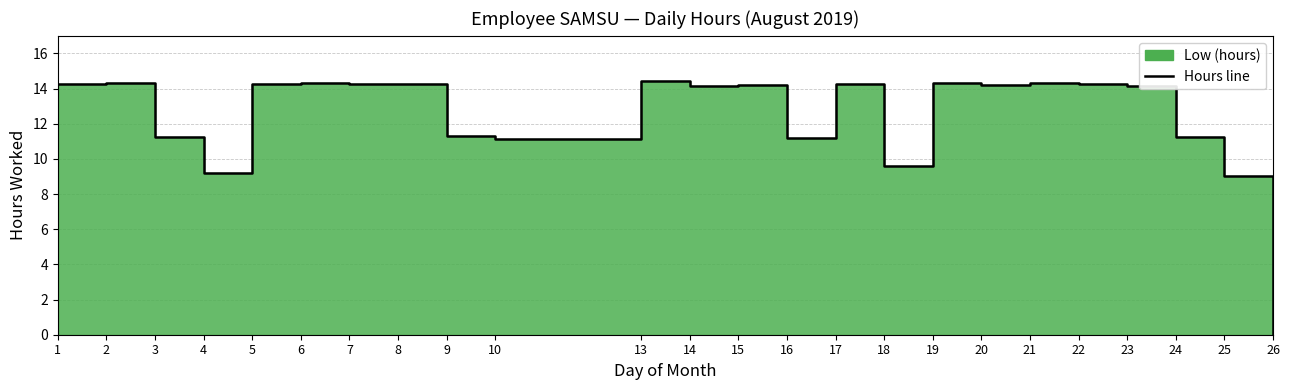

At which label is the value closest to 7?

25